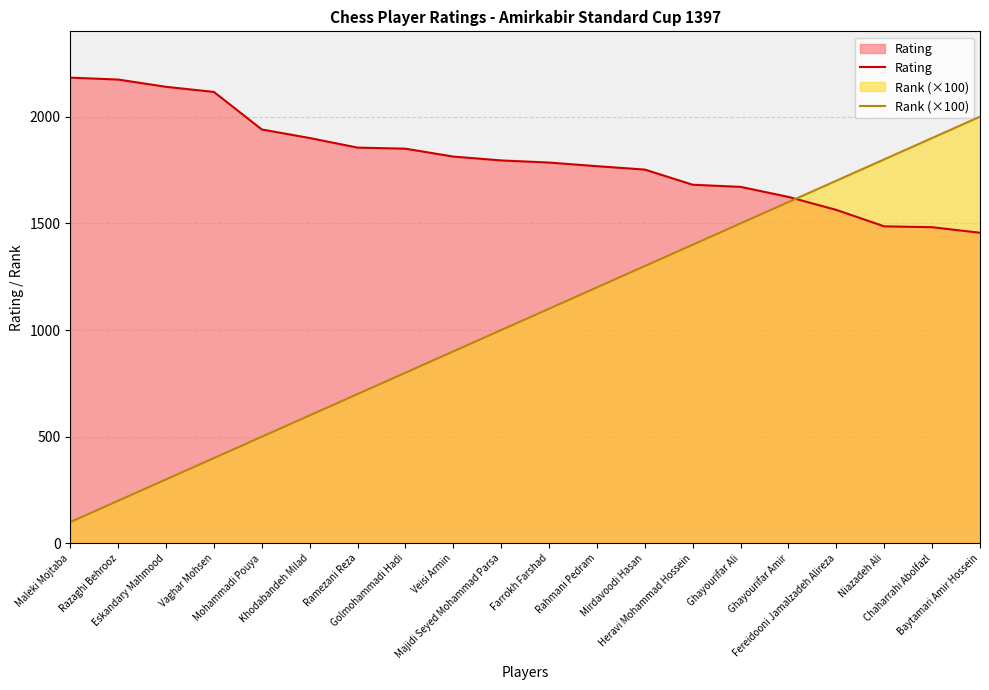

Count the number of categories in the chart.

20